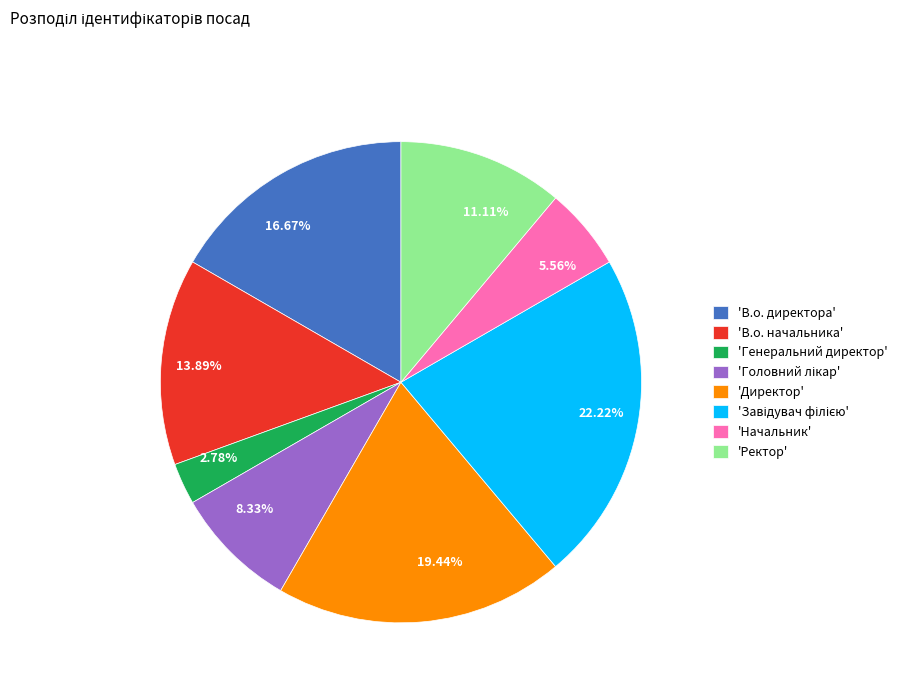

Is there a majority slice in this chart?

No